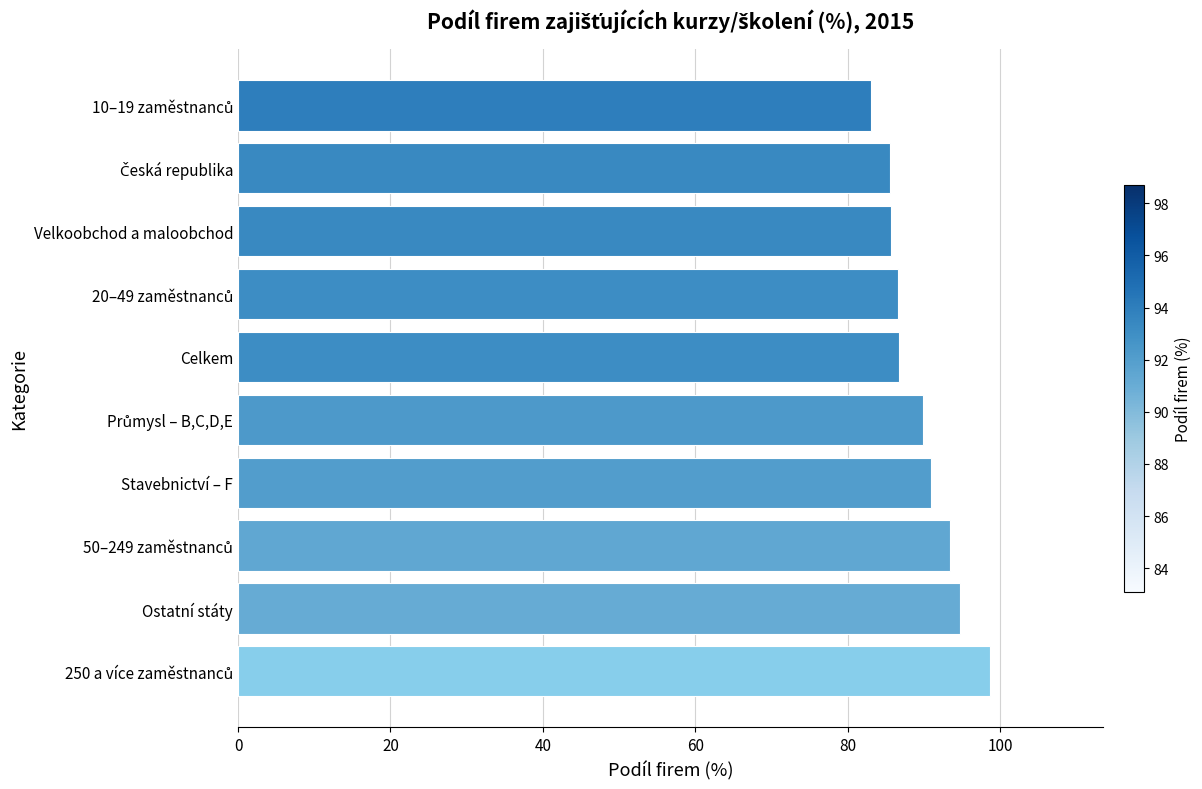

What is the smallest value displayed?

83.1